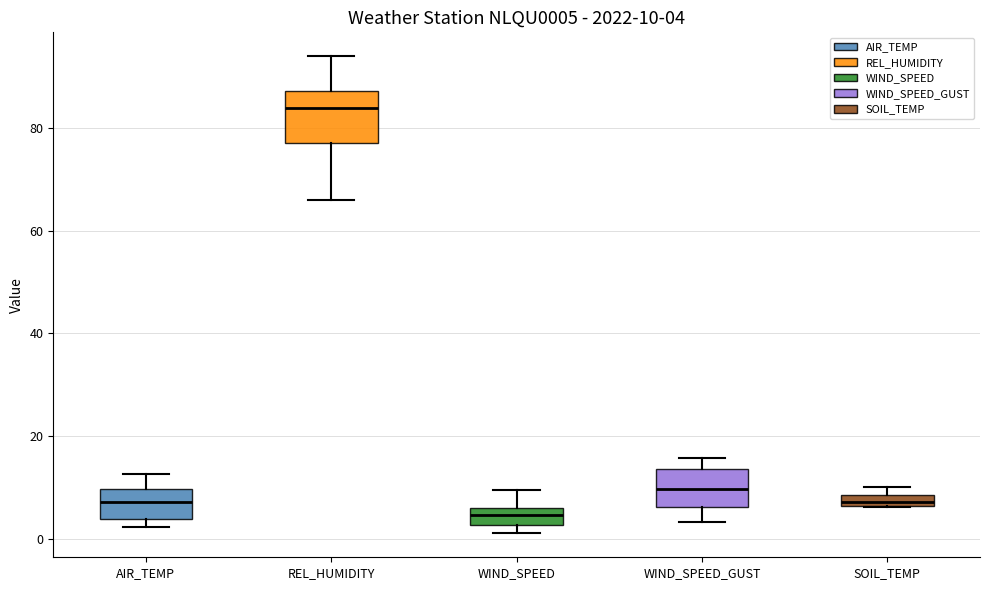

Which box has the lowest median line?

WIND_SPEED